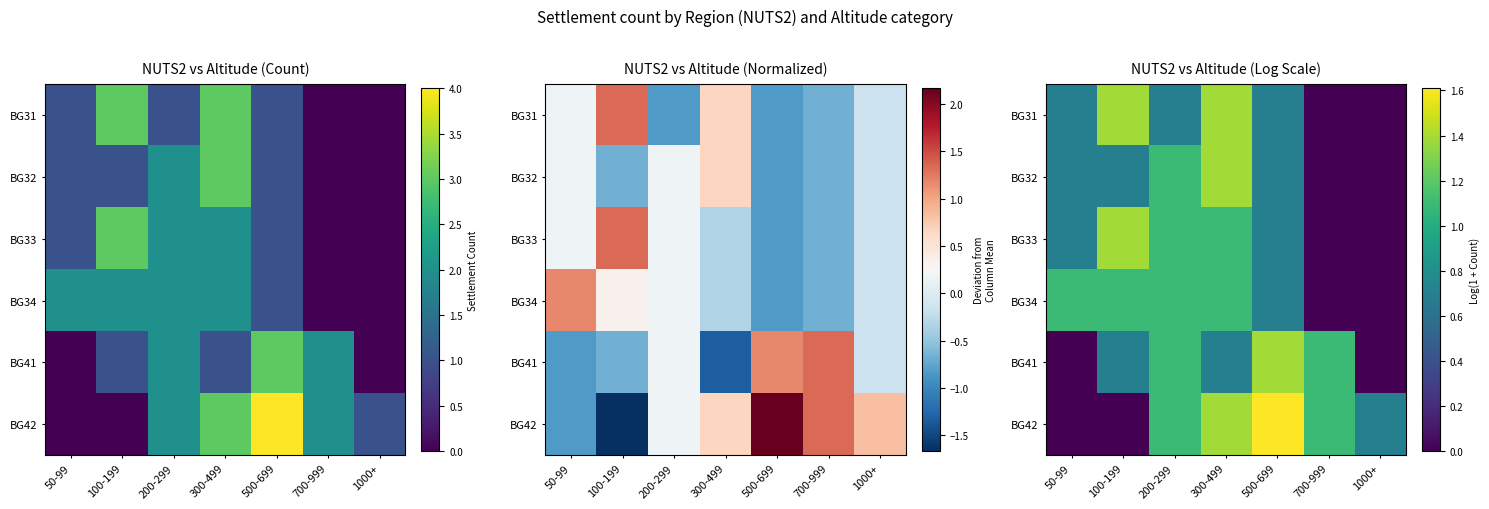

What is the difference between the maximum and minimum values in the BG41 series?

1.4